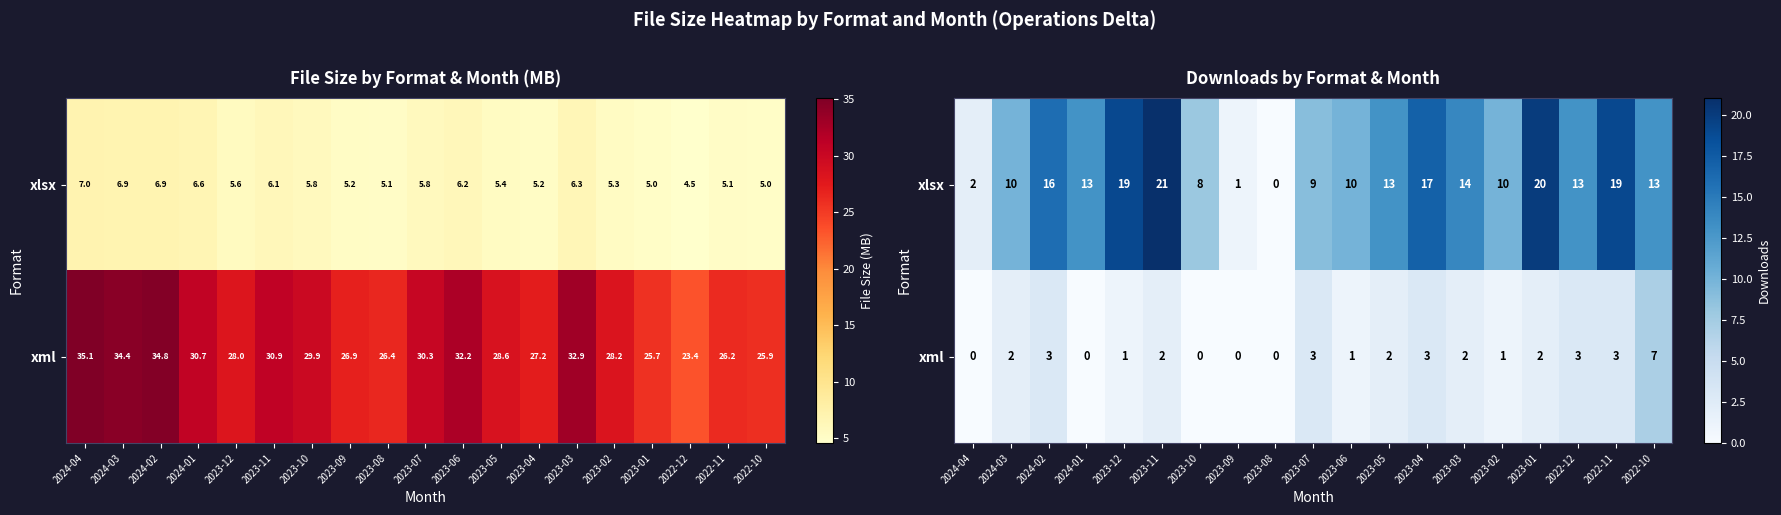

The xml series shows 4 at 2023-04. True or false?

False